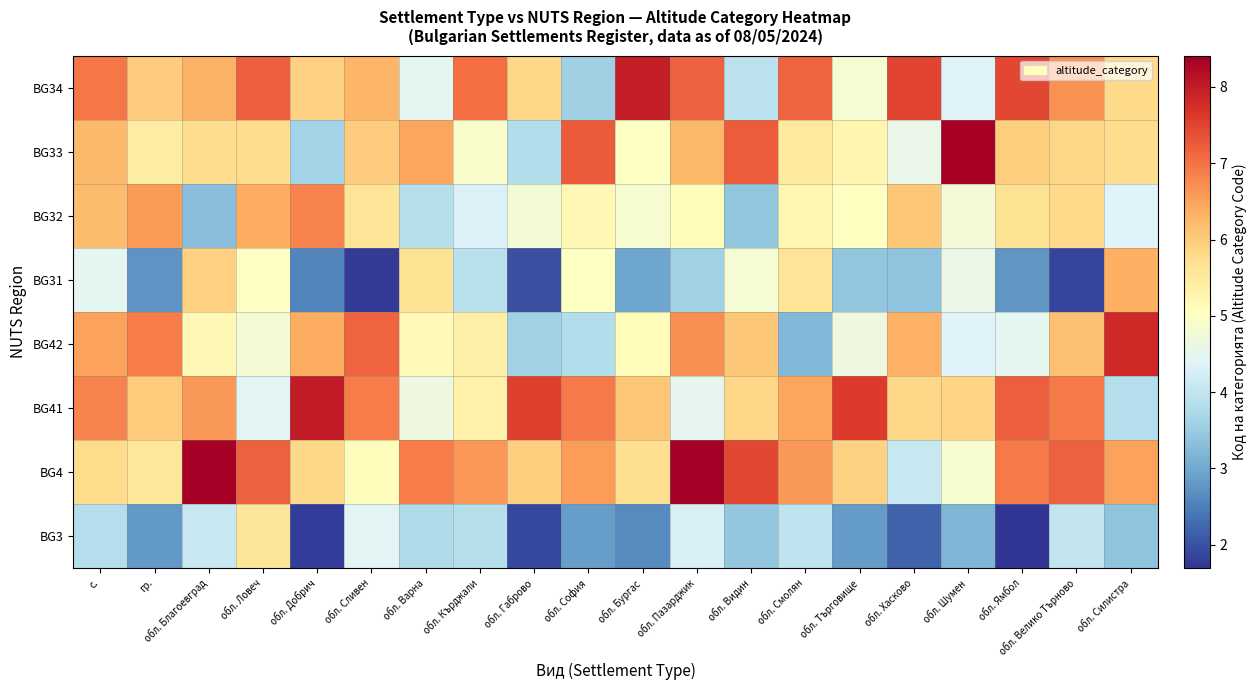

What is the total value across all series at обл. Силистра?

43.9